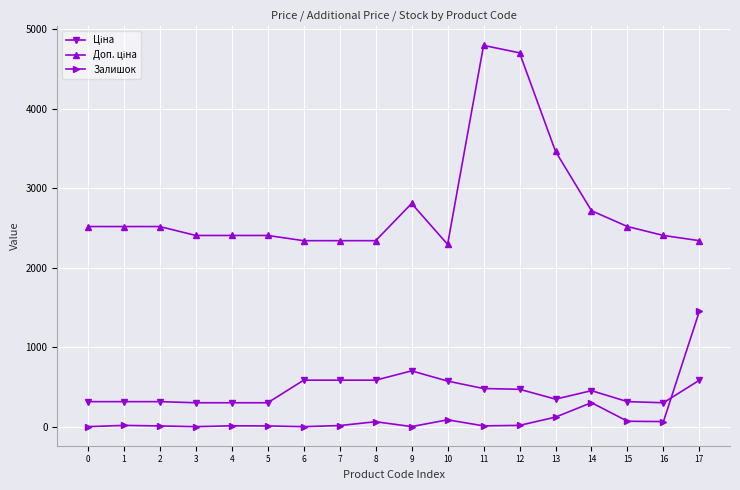

What is the highest value of the Залишок series?

1454.0